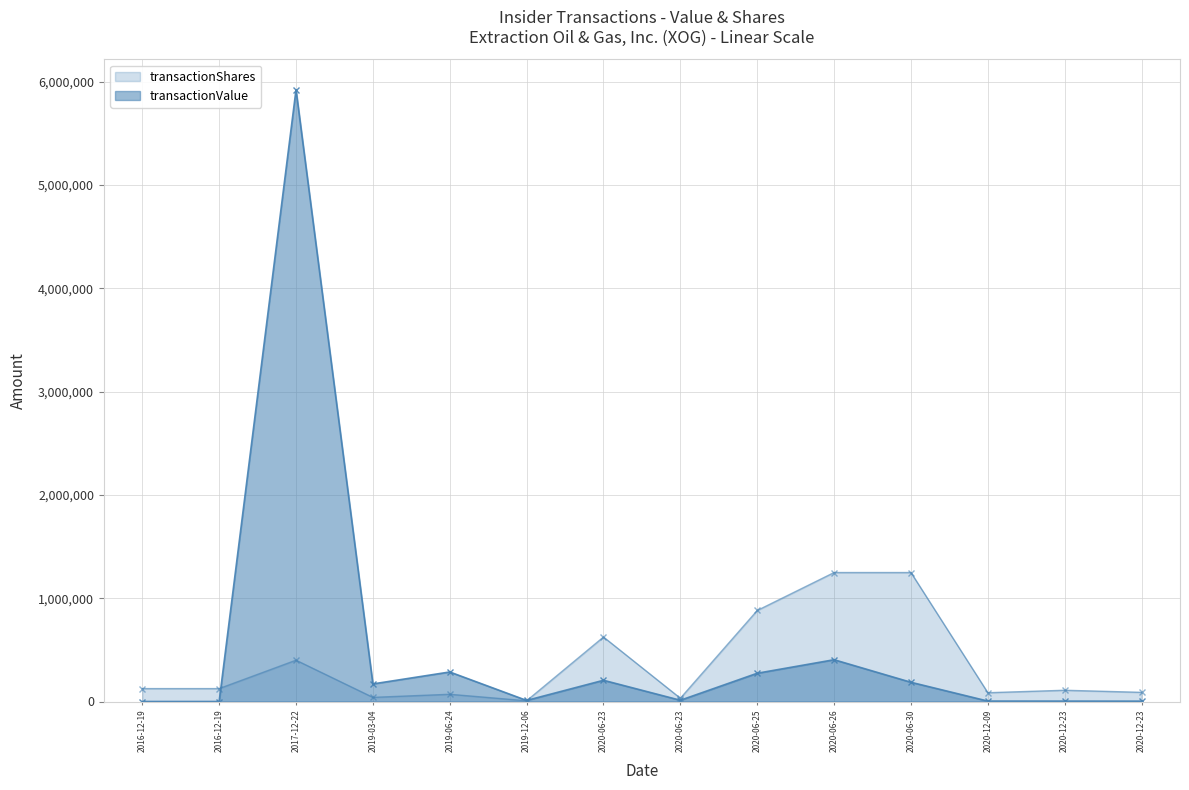

How many times do transactionShares and transactionValue cross each other?

2